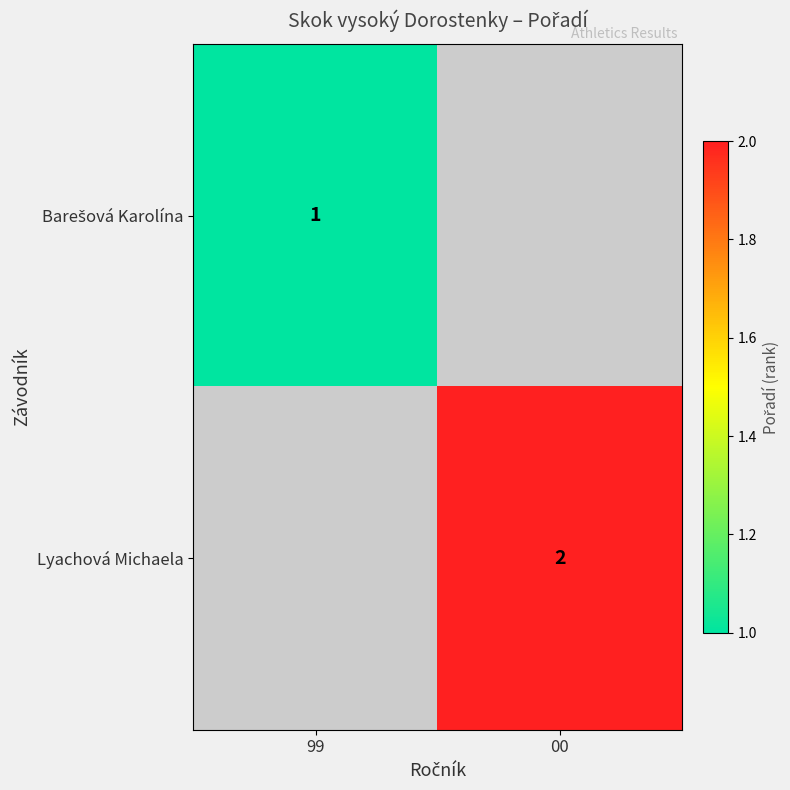

The value of Lyachová Michaela at 00 is 3. True or false?

False